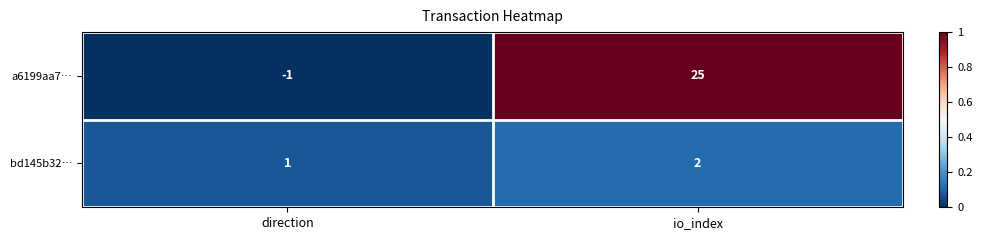

Which series has the largest total across all categories?

a6199aa7…